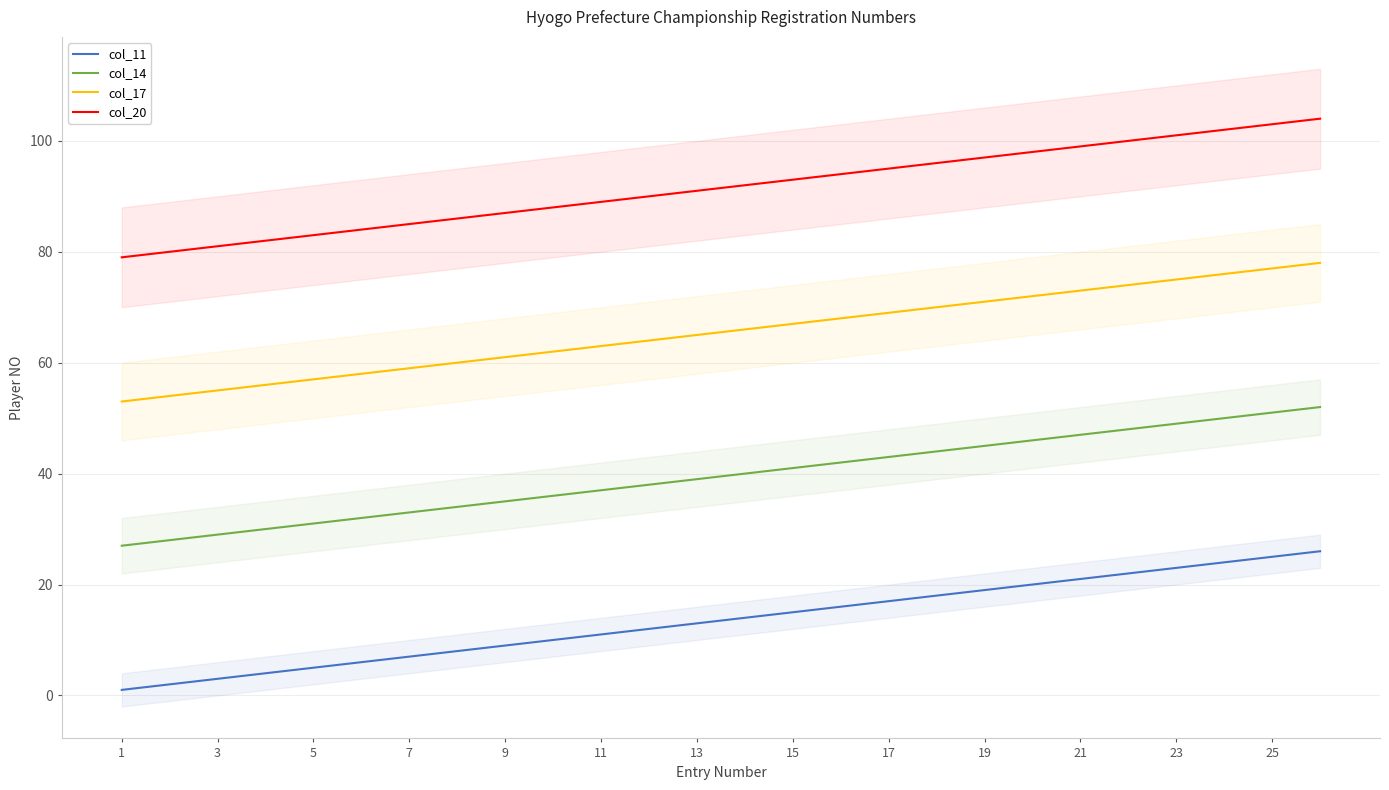

The value of col_14 at 15 is 29. True or false?

False